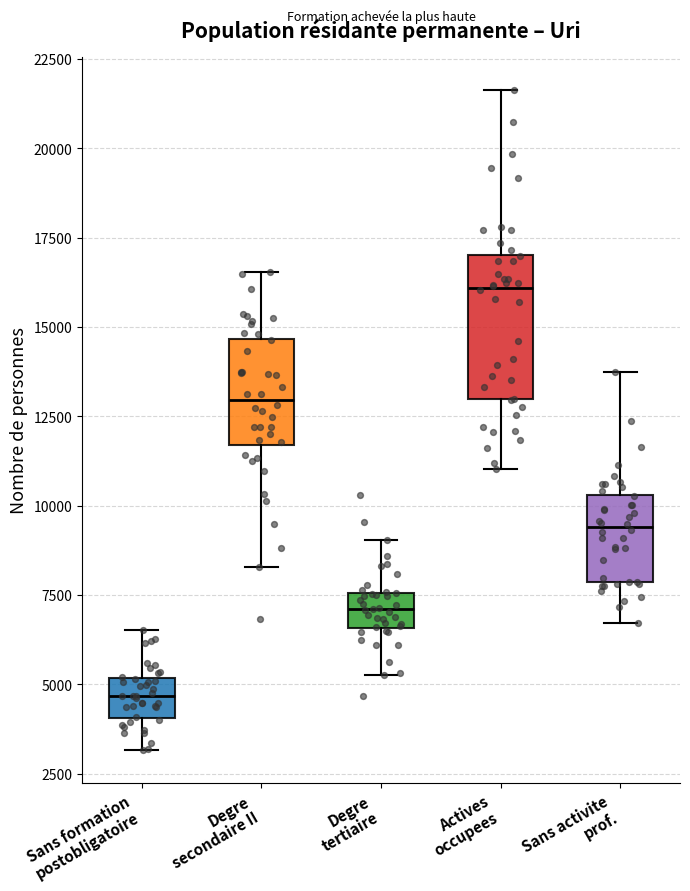

Which box has the highest median line?

Actives occupees